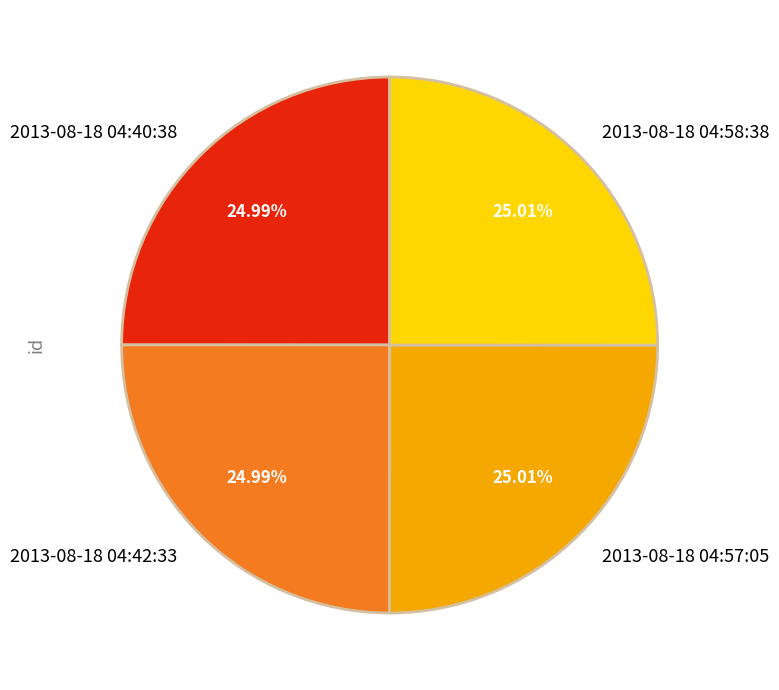

The 2013-08-18 04:42:33 slice represents 18% of the pie. True or false?

False